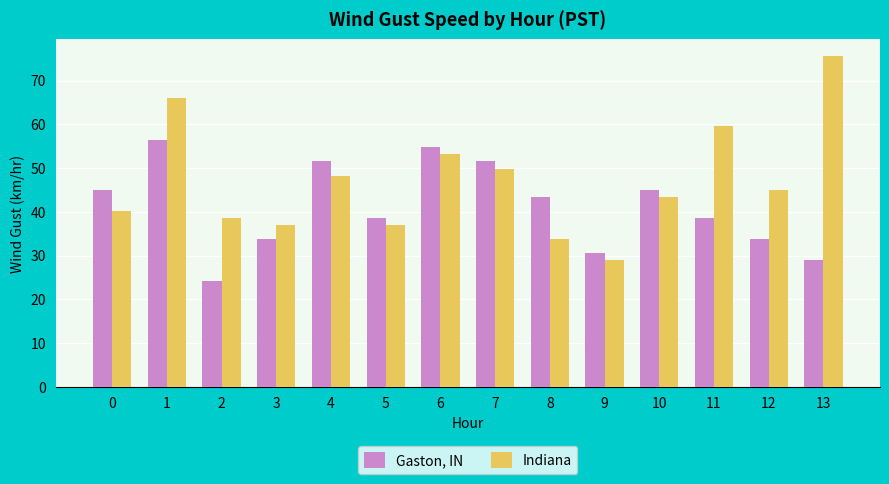

Reading left to right, extract all data points from this chart.

Gaston, IN: 45.1	56.3	24.2	33.8	51.5	38.6	54.7	51.5	43.5	30.6	45.1	38.6	33.8	29.0
Indiana: 40.2	66.0	38.6	37.0	48.3	37.0	53.1	49.9	33.8	29.0	43.5	59.5	45.1	75.6